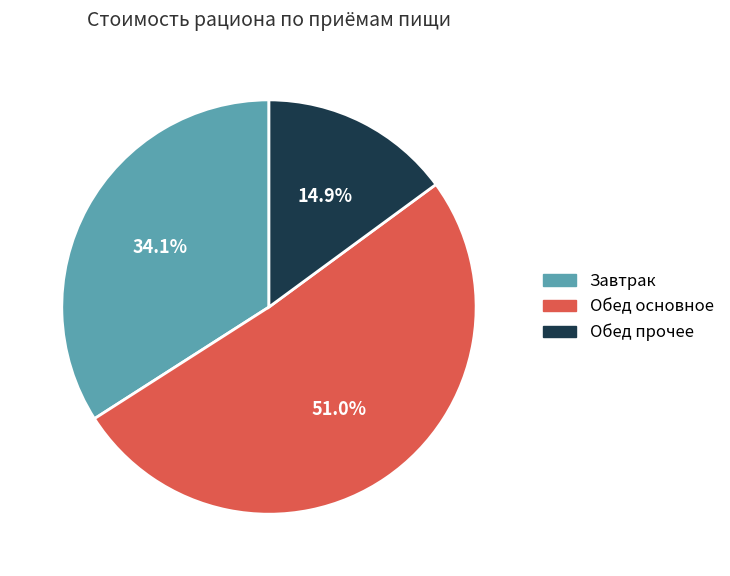

Which has a higher value, Завтрак or Обед основное?

Обед основное